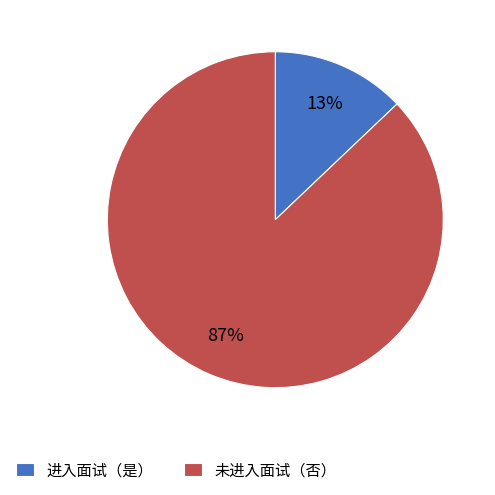

True or false: 进入面试（是） accounts for 13% of the total.

True